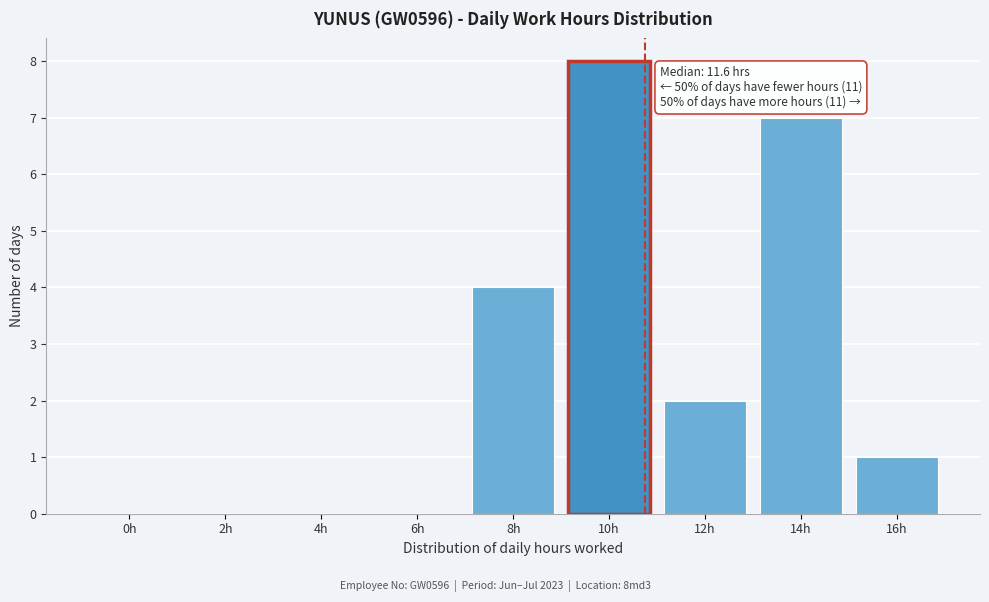

Reading right to left, list all the values displayed in this chart.

16h=1	14h=7	12h=2	10h=8	8h=4	6h=0	4h=0	2h=0	0h=0